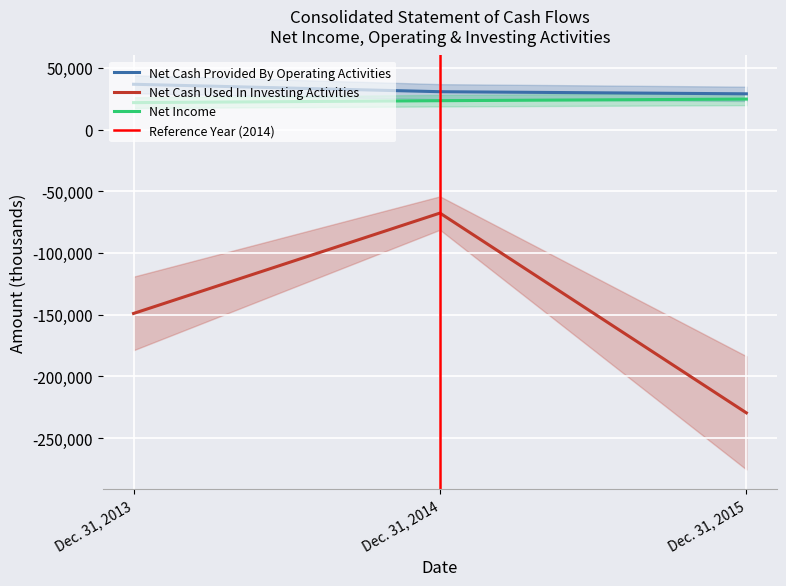

What is the greatest value displayed?

36673